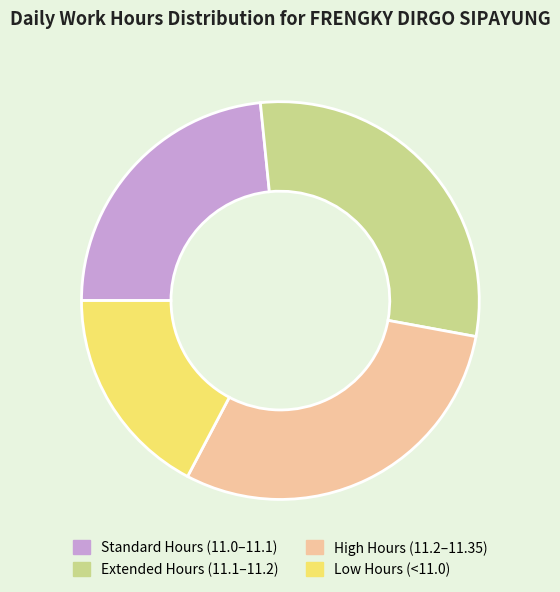

Do Extended Hours (11.1–11.2) and Low Hours (<11.0) together represent more than half of the pie?

No